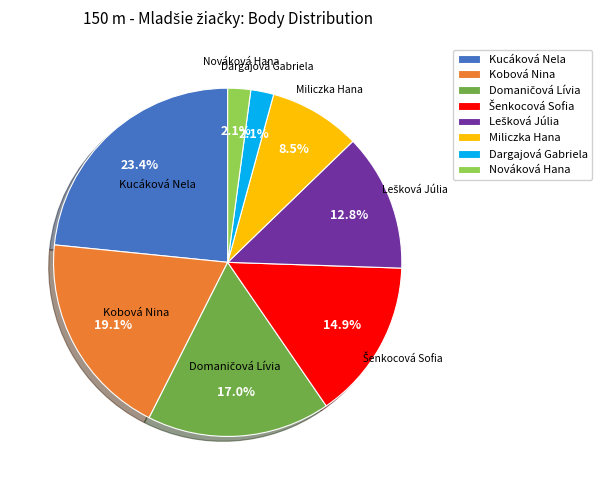

Is there a majority slice in this chart?

No